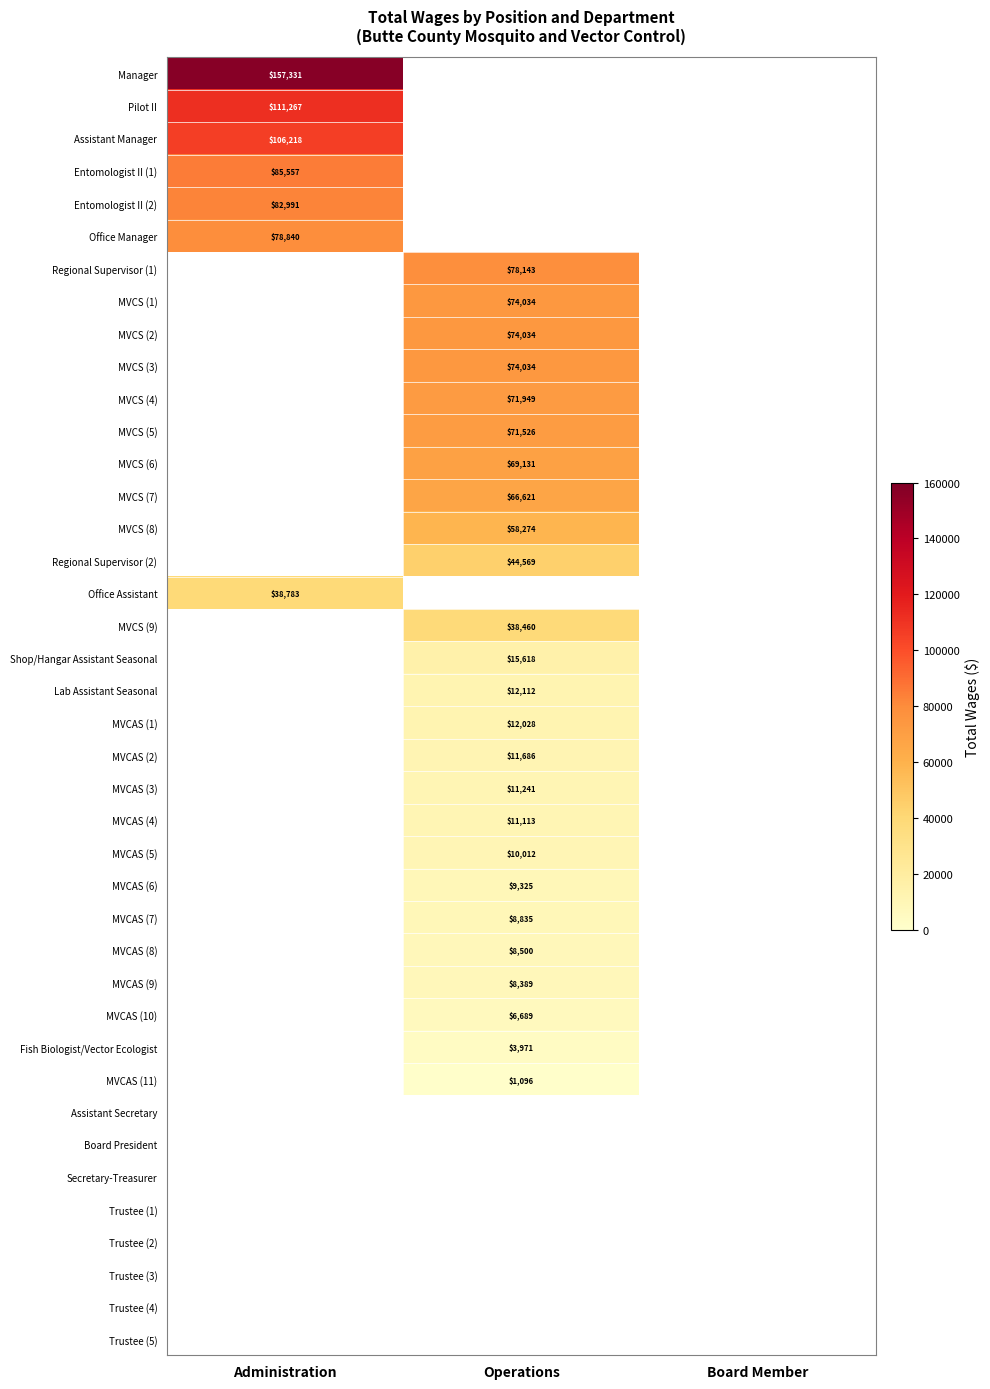

The value of MVCAS (9) at Operations is 8389. True or false?

True